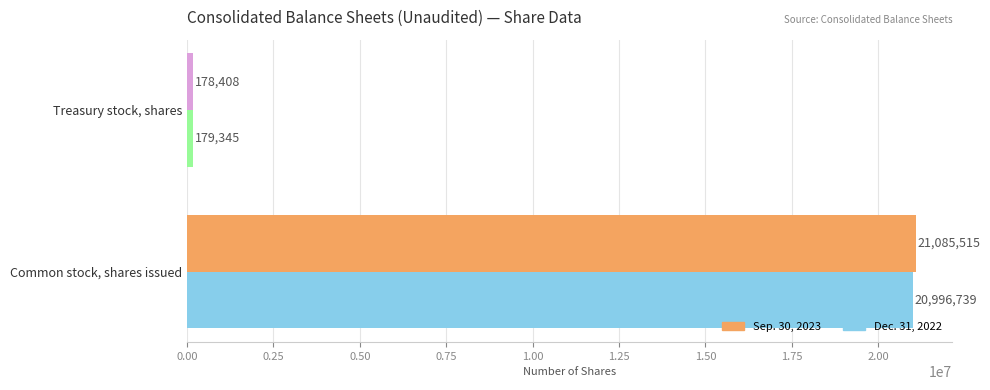

What is the sum of all Sep. 30, 2023 values?

21263923